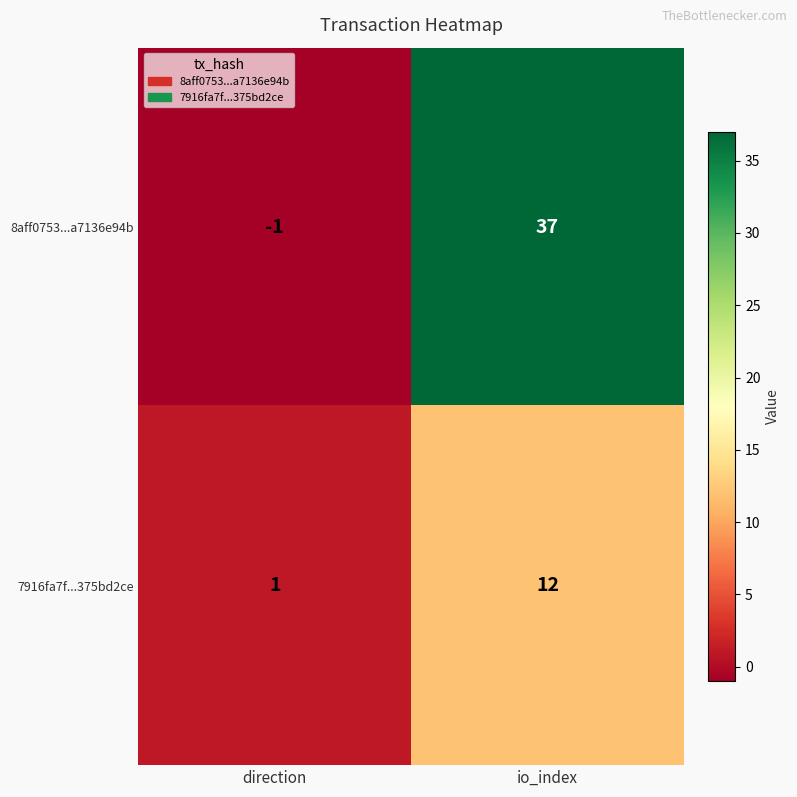

Is it true that 7916fa7f...375bd2ce equals 2 at direction?

False